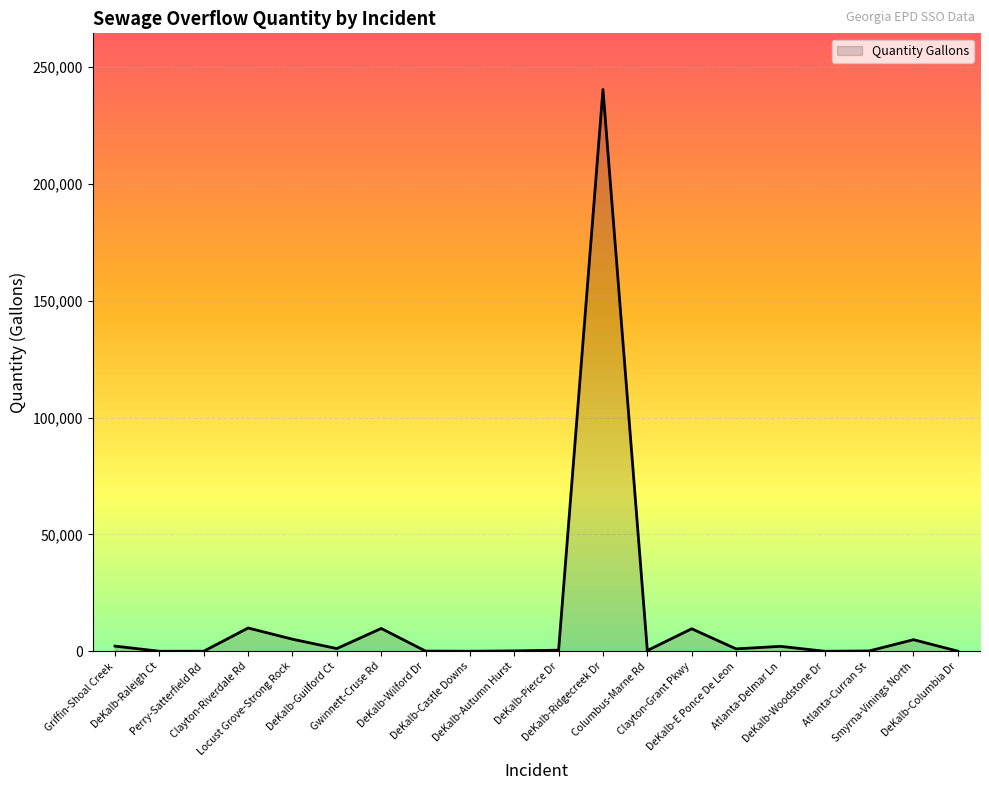

Which has a higher value, DeKalb-Wilford Dr or Locust Grove-Strong Rock?

Locust Grove-Strong Rock